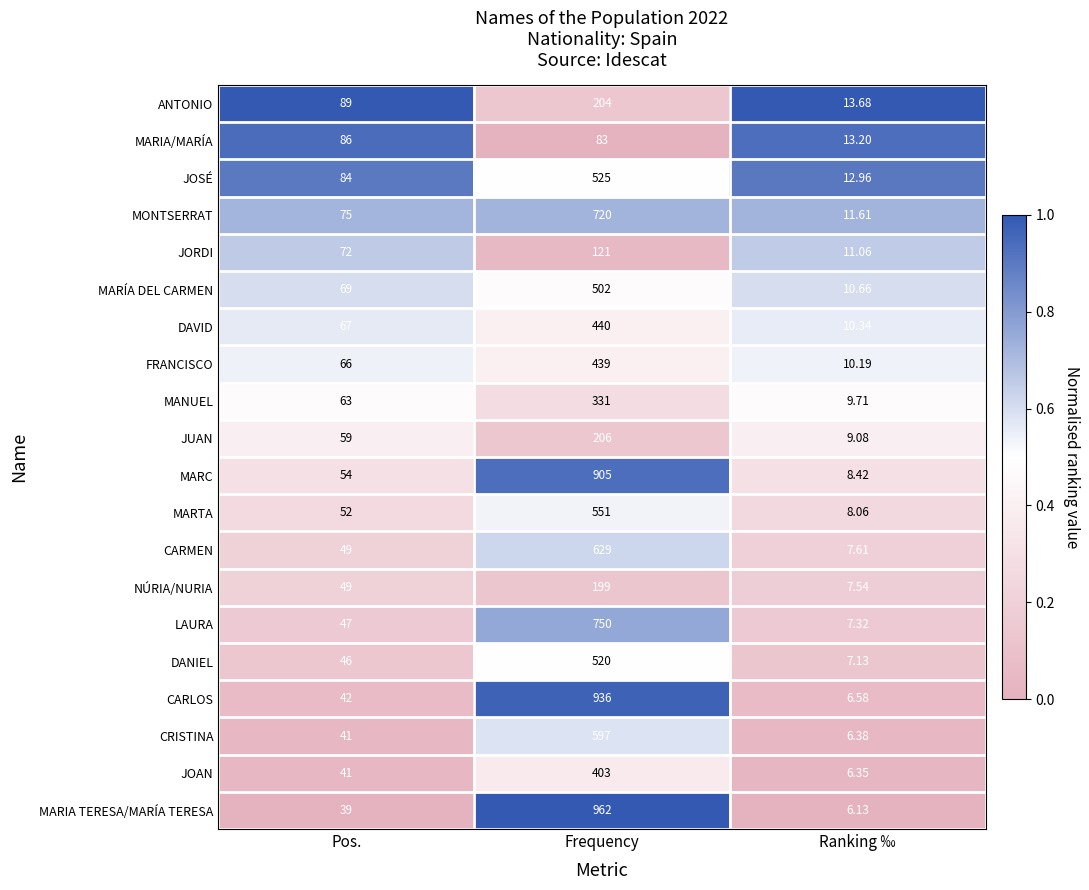

At which label does CARLOS reach its peak?

Frequency